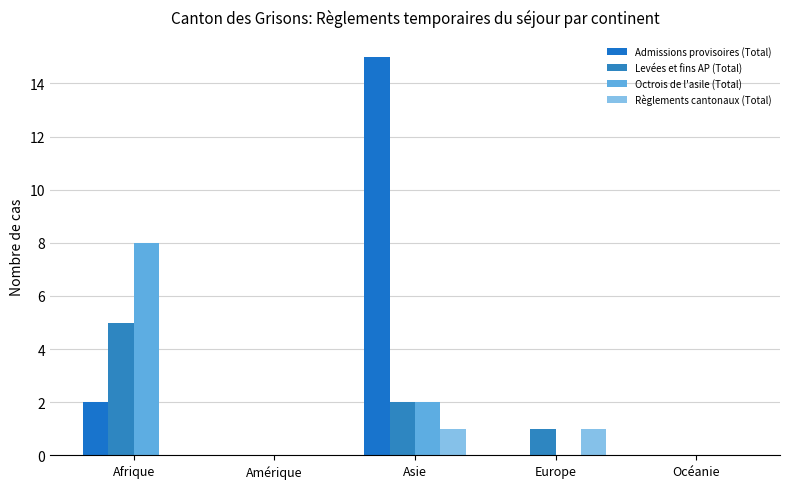

How many groups of bars are there?

5